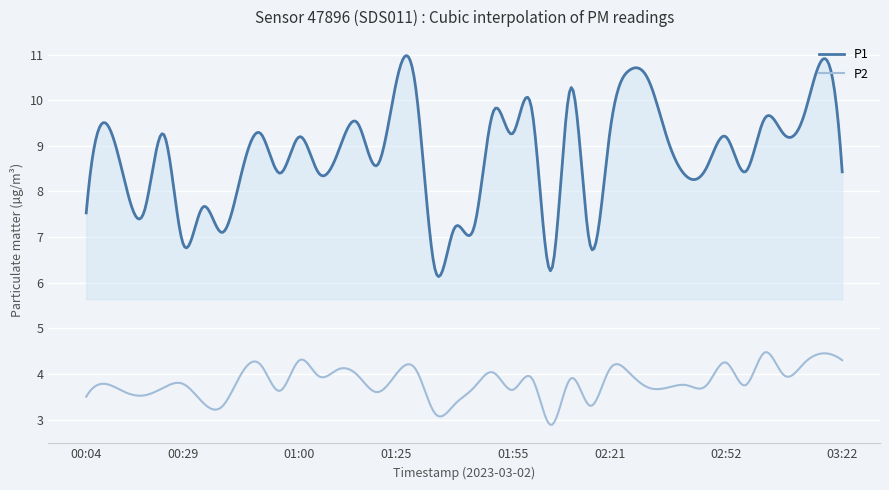

What is the maximum value for P1?

11.0